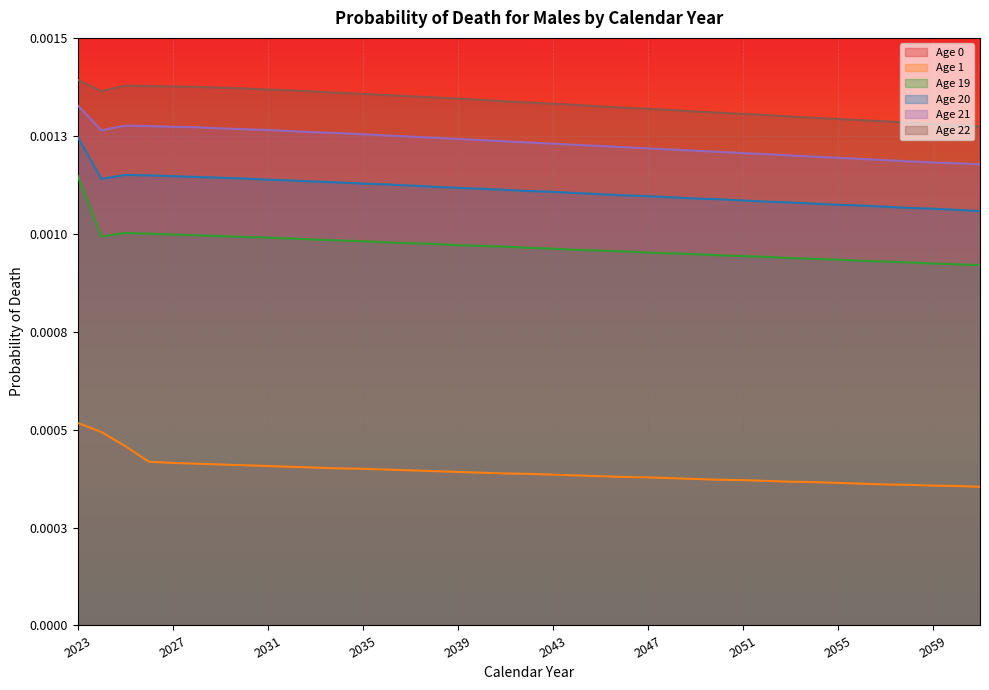

Rank the series by their maximum value, from highest to lowest.

Age 0, Age 22, Age 21, Age 20, Age 19, Age 1